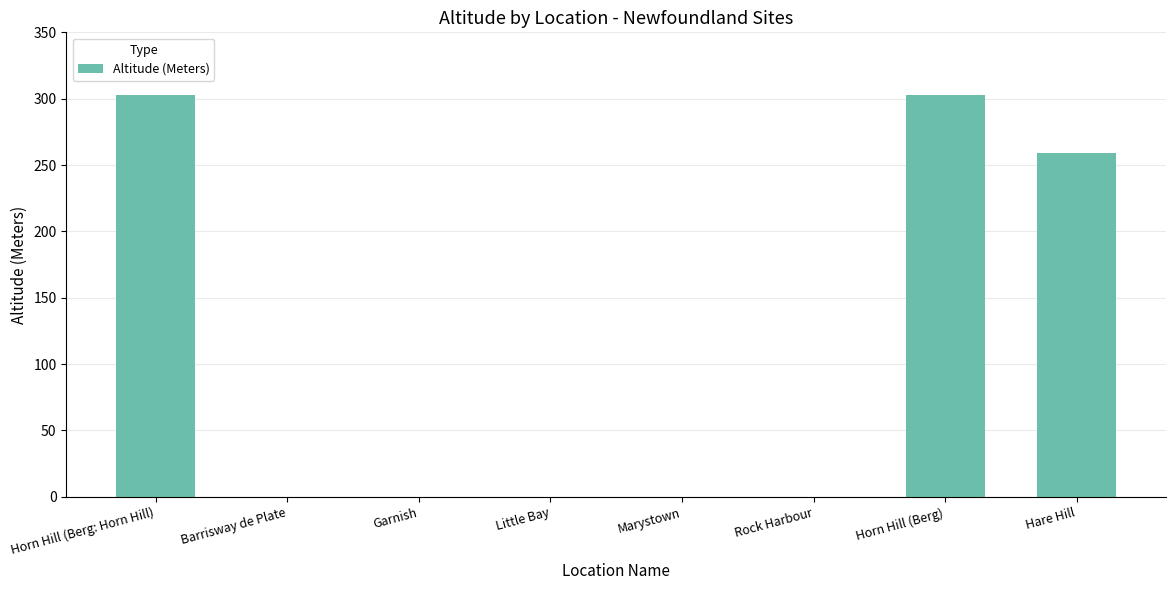

Reading left to right, transcribe all the data shown in this chart.

Horn Hill (Berg: Horn Hill)=303	Barrisway de Plate=0	Garnish=0	Little Bay=0	Marystown=0	Rock Harbour=0	Horn Hill (Berg)=303	Hare Hill=259